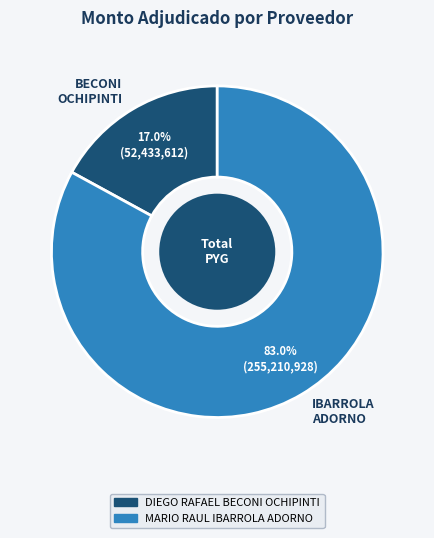

Between BECONI OCHIPINTI and IBARROLA ADORNO, which is larger?

IBARROLA ADORNO